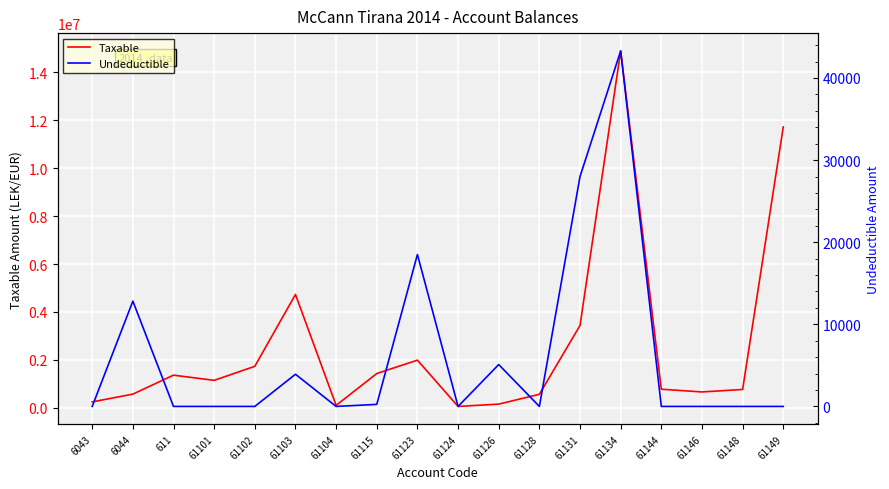

Reading left to right, what are all the values shown in this chart?

Taxable: 6043=250227.1	6044=575296.9	611=1366068.5	61101=1149043.7	61102=1735151.5	61103=4731146.9	61104=105900.0	61115=1433753.2	61123=1991862.2	61124=61813.2	61126=157990.0	61128=567460.5	61131=3437988.5	61134=14887859.8	61144=779642.1	61146=666085.5	61148=769080.9	61149=11717876.6
Undeductible: 6043=0.0	6044=12822.0	611=0.0	61101=0.0	61102=0.0	61103=3920.0	61104=0.0	61115=250.0	61123=18500.0	61124=0.0	61126=5100.0	61128=0.0	61131=28000.0	61134=43299.0	61144=0.0	61146=0.0	61148=0.0	61149=0.0